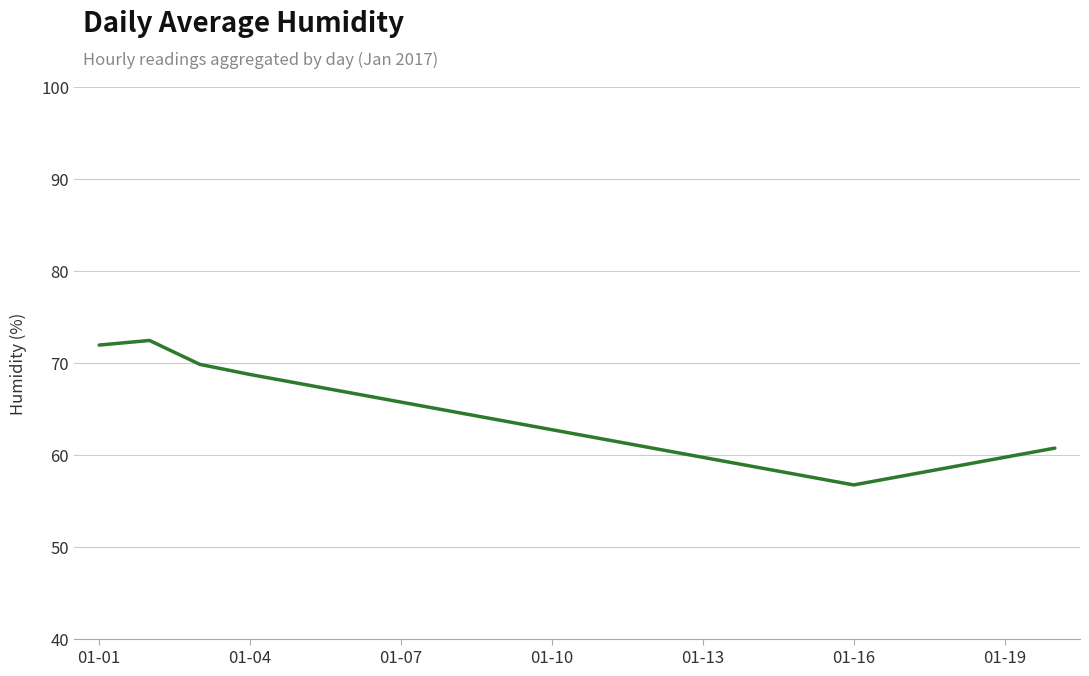

What is the minimum value shown in the chart?

56.7